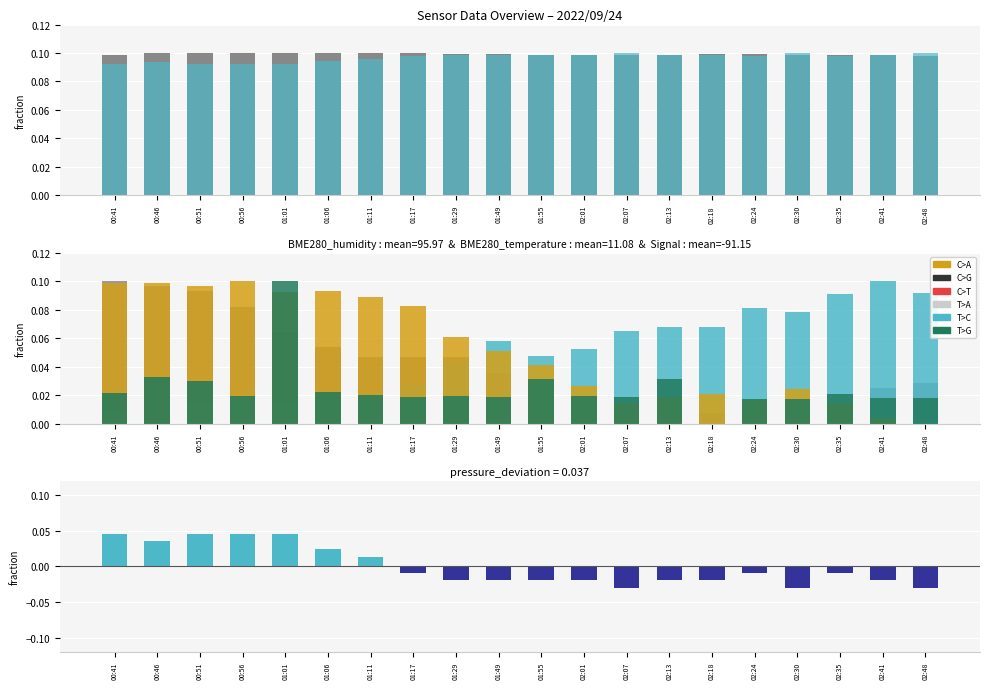

What is the label of the 1st bar from the left?

00:41